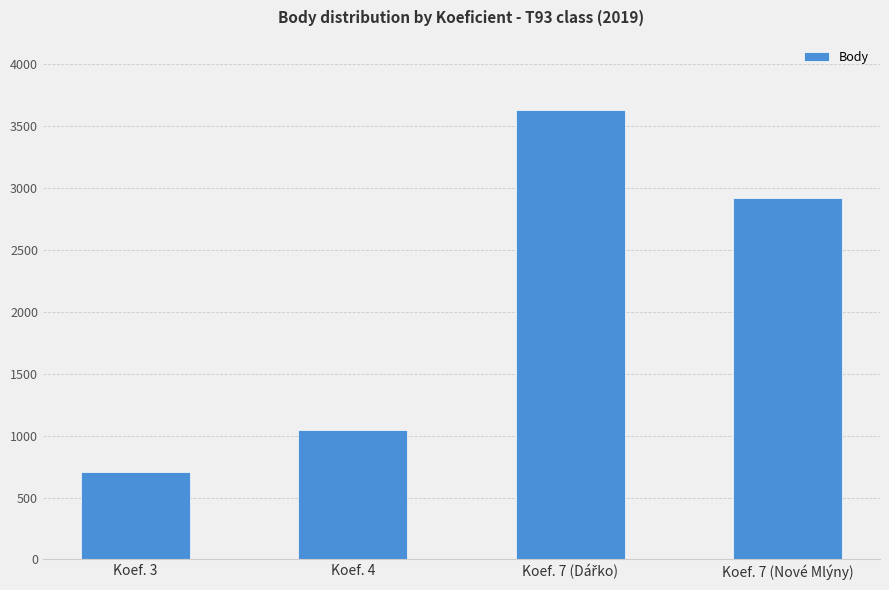

What is the maximum value shown in the chart?

3630